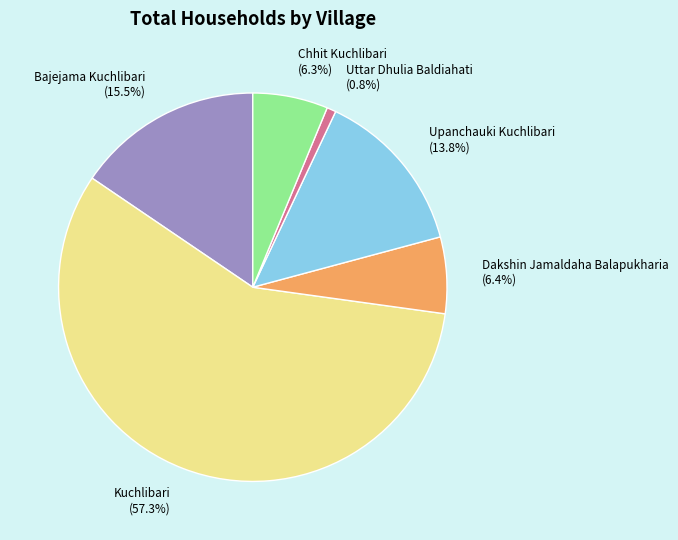

What is the largest slice in the pie chart?

Kuchlibari